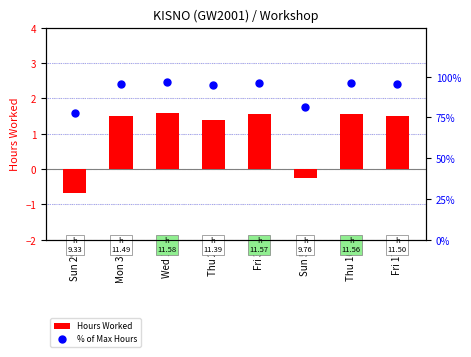

Which series reaches the maximum Y coordinate?

% of Max Hours